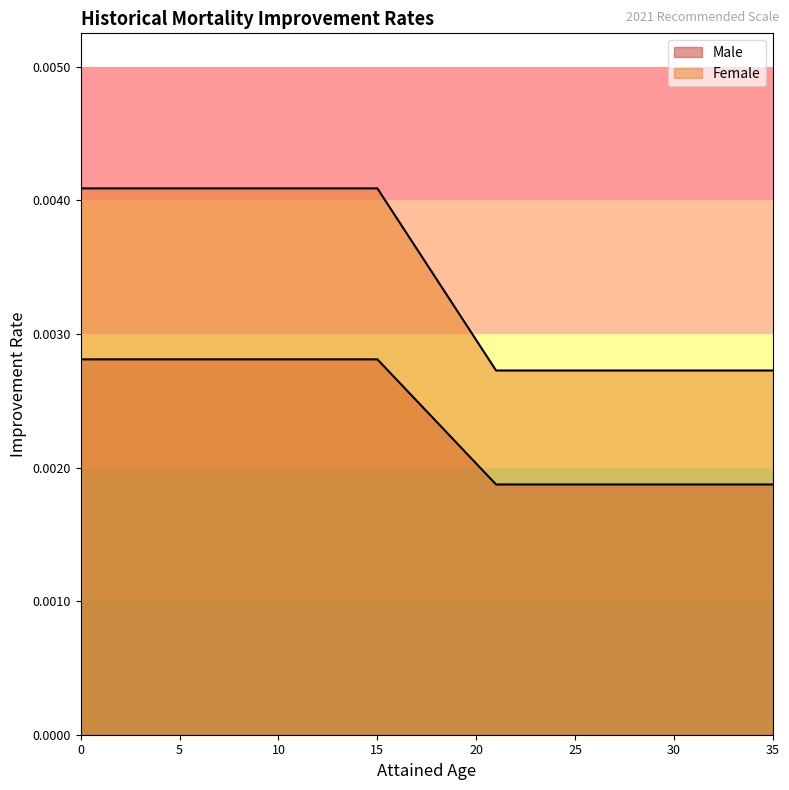

List the series in order of their peak value, highest first.

Male, Female